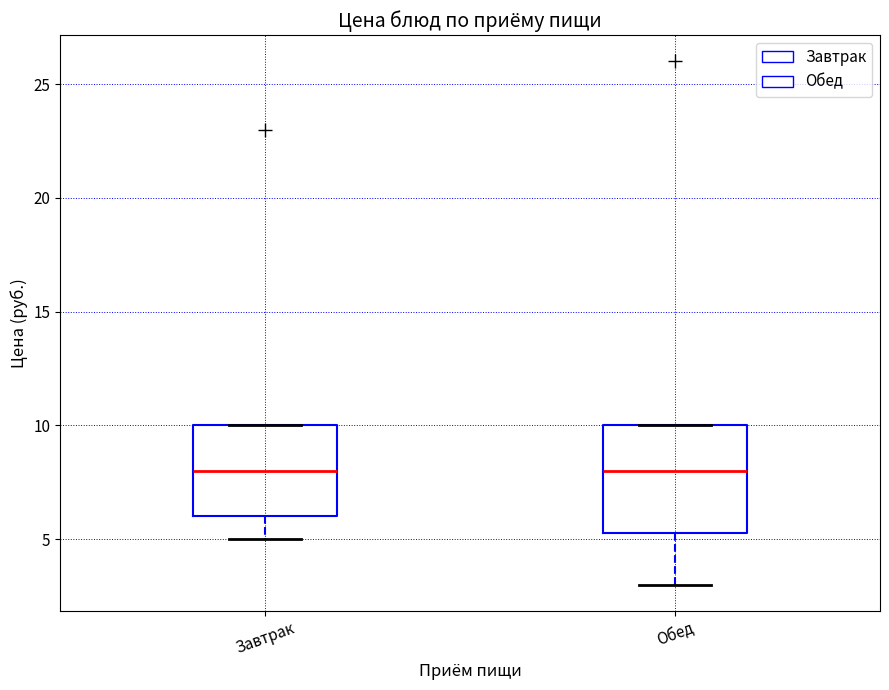

Which box is the tallest, from its lower edge to its upper edge?

Обед